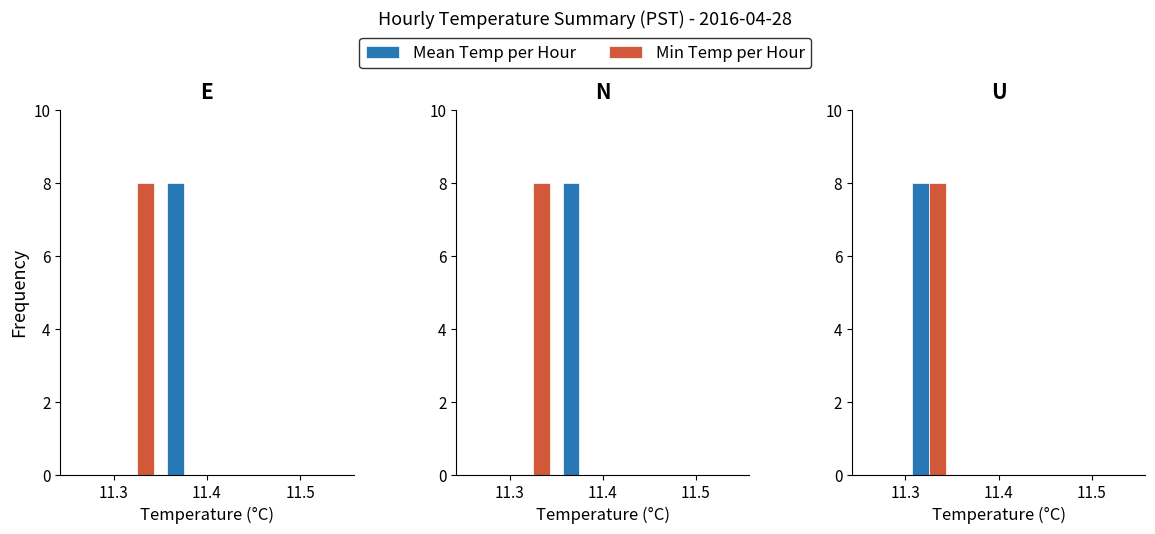

The Min Temp per Hour series shows 0 at 11.3. True or false?

True